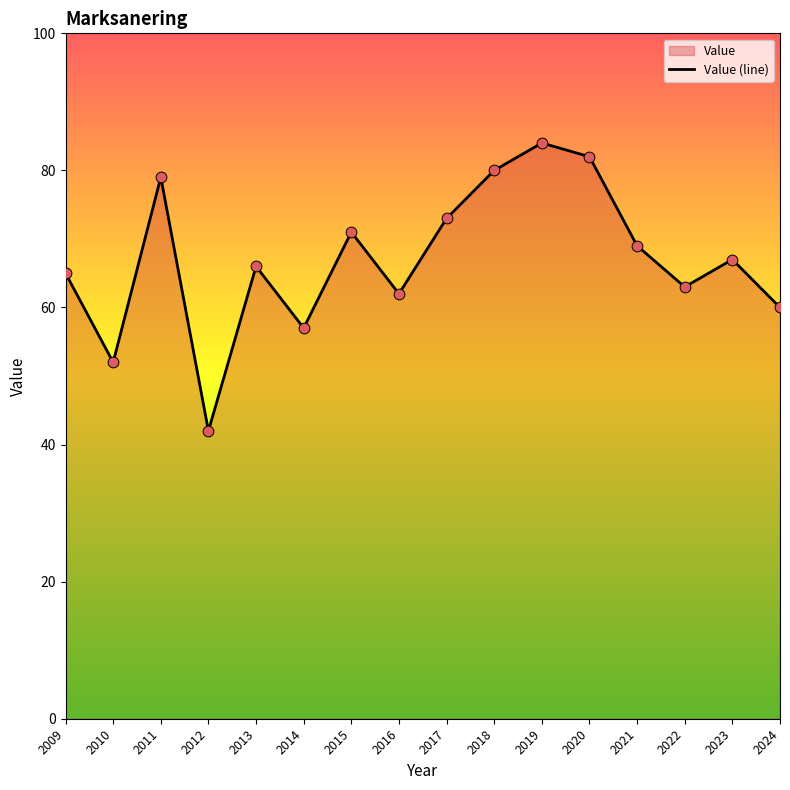

Approximately how many times larger is the value at 2015 compared to 2024?

1.2